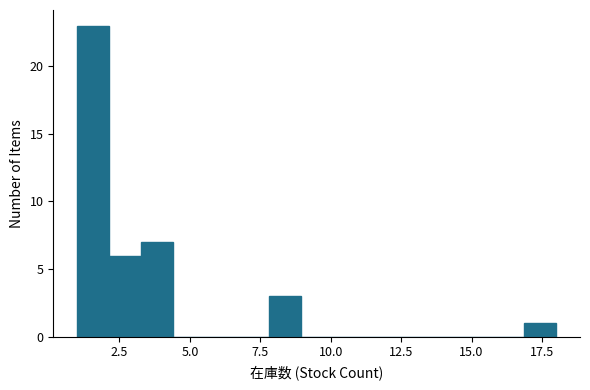

Around what value on the x-axis is the tallest bar? Give the approximate position of its centre, as read against the axis.

1.5